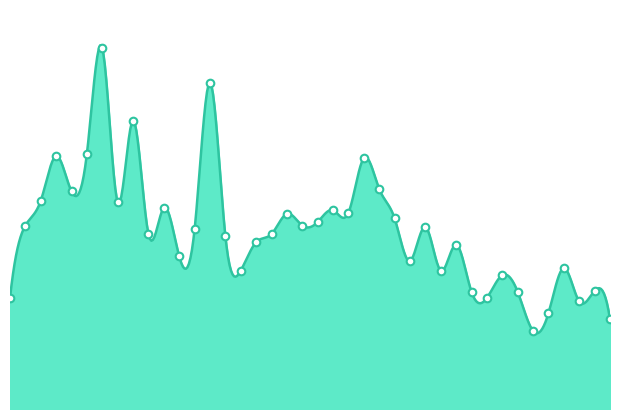

What is the ratio of the value at 01:46 to the value at 01:51?

1.2